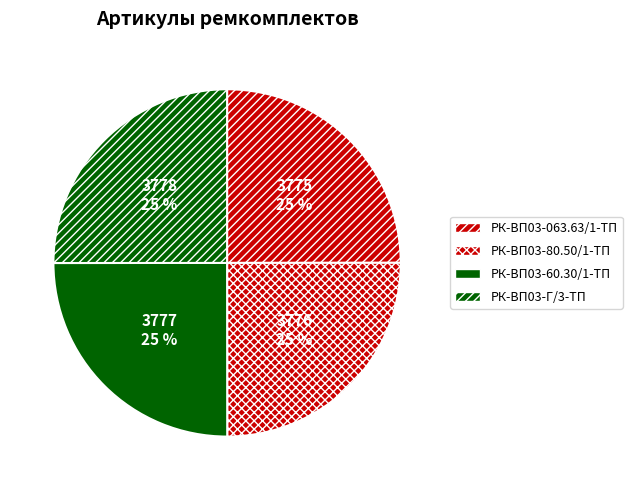

How many segments does this pie chart have?

4